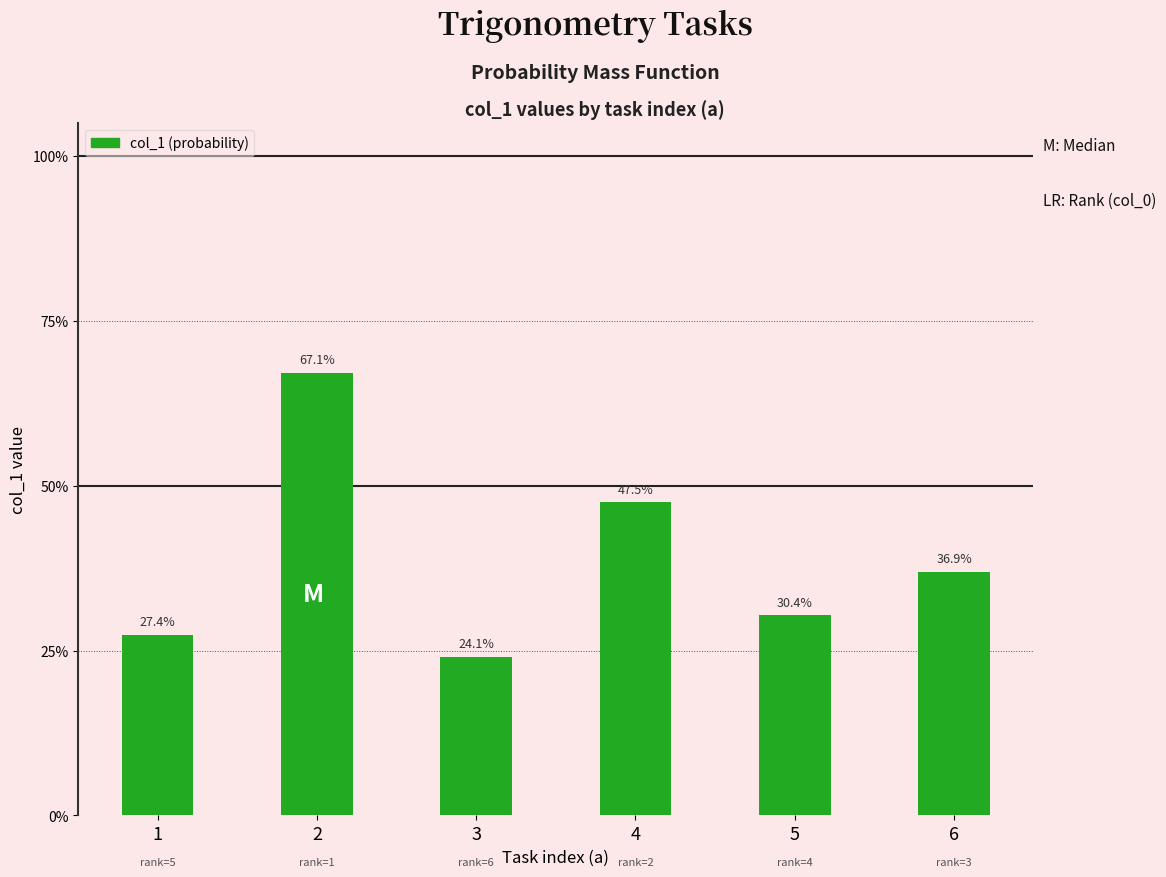

At which category does the chart reach its peak across all series?

2